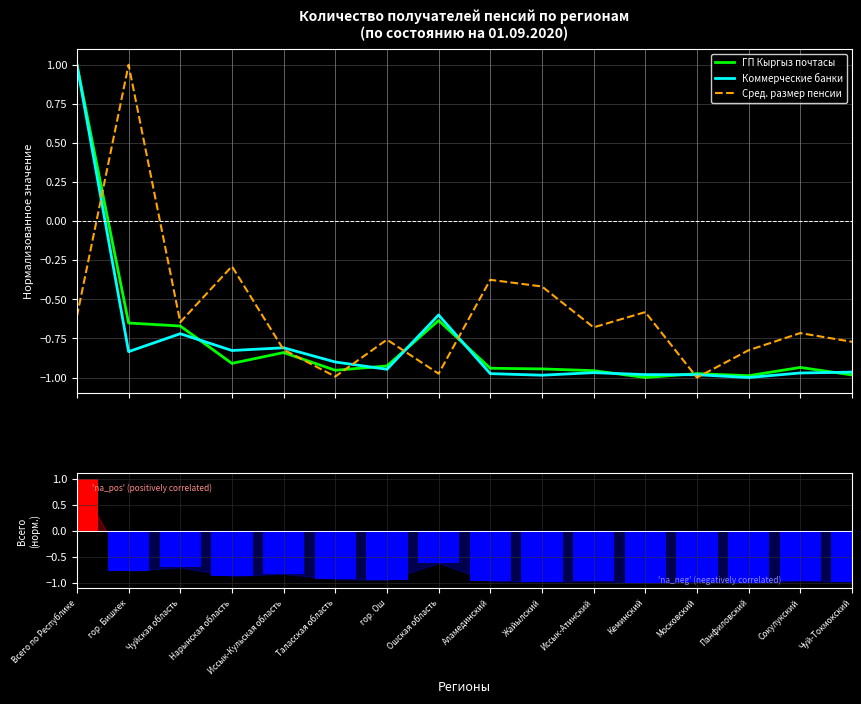

How many data points does each series have?

16